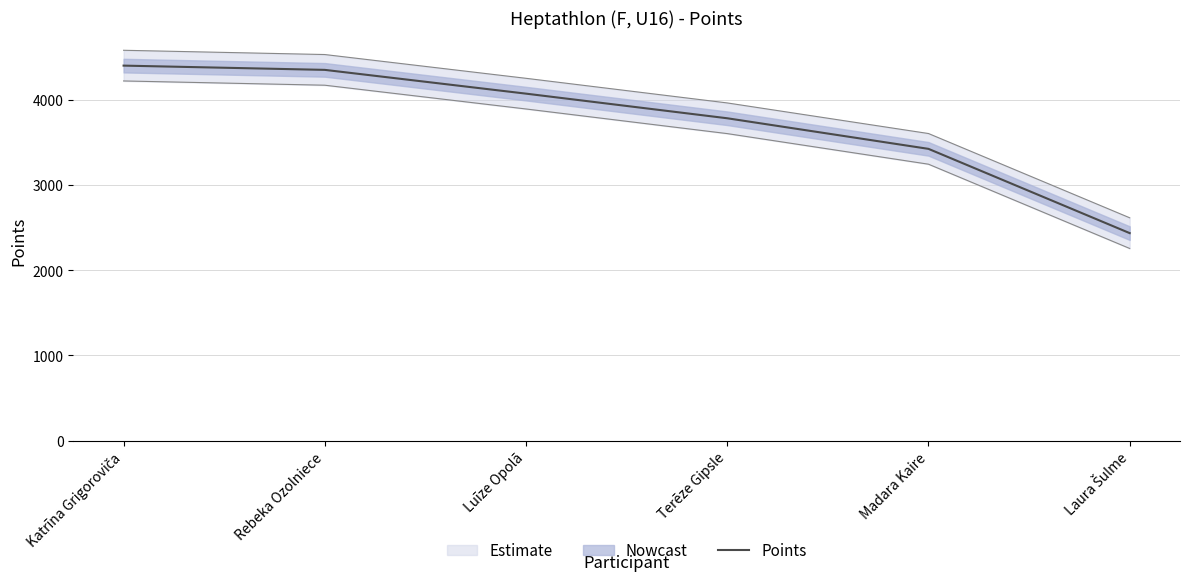

How many lines are shown in the chart?

1